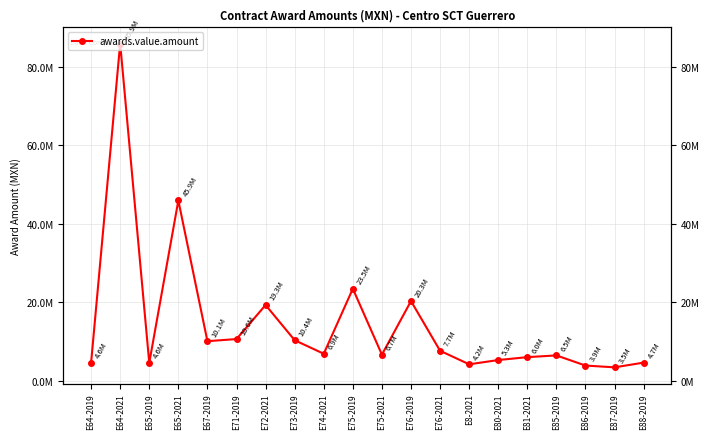

What is the difference between the values at E86-2019 and E80-2021?

1401554.5